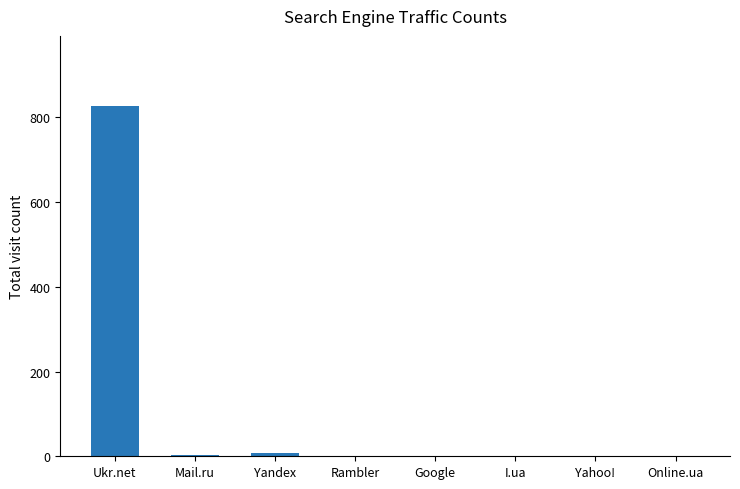

True or false: the data shows 460 at Yahoo!.

False